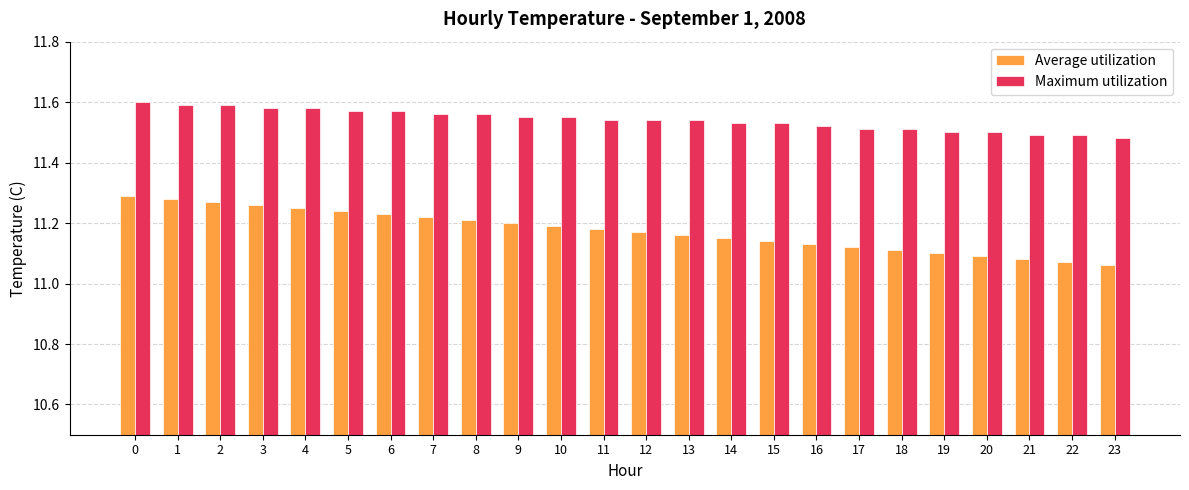

Between 11 and 21, which series saw the biggest shift?

Average utilization